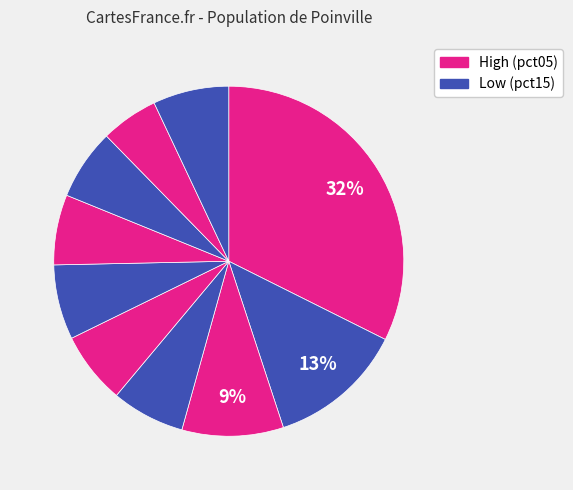

Rank the categories by value from highest to lowest.

pct05, pct15, pct25, pct95, pct55, pct35, pct45, pct75, pct65, pct85